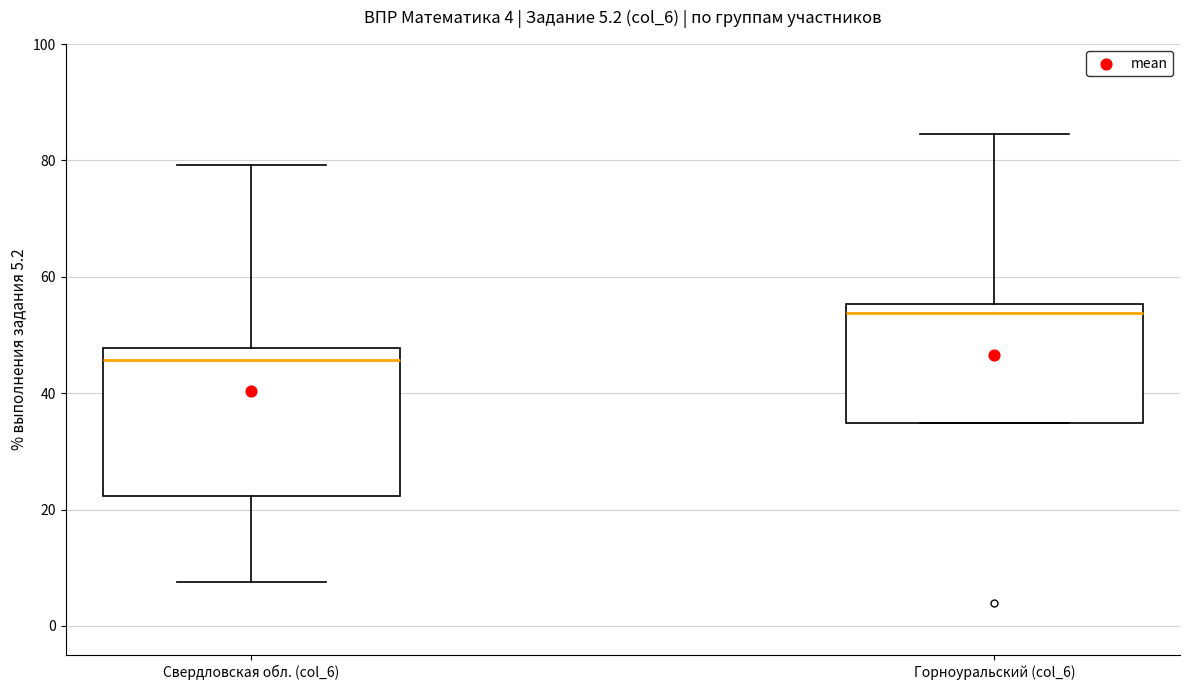

Which box has the lowest median line?

Свердловская обл. (col_6)